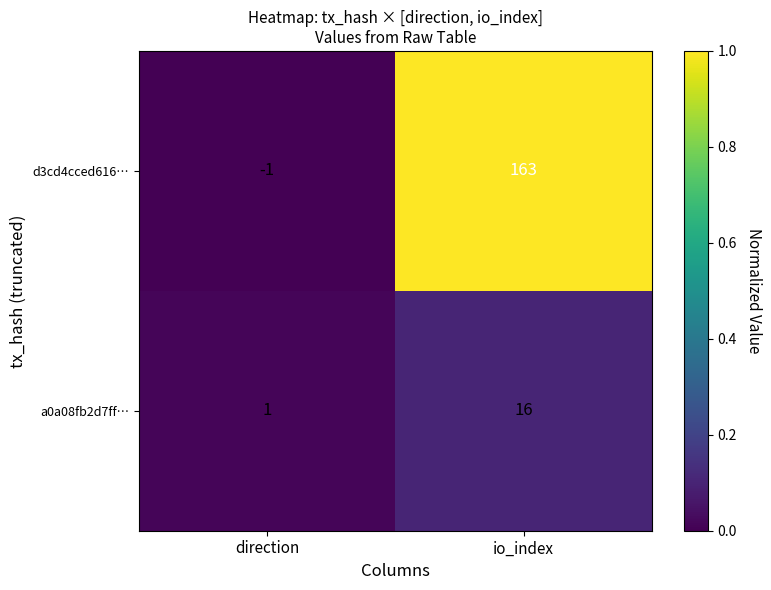

Which category has the highest value across all series?

io_index